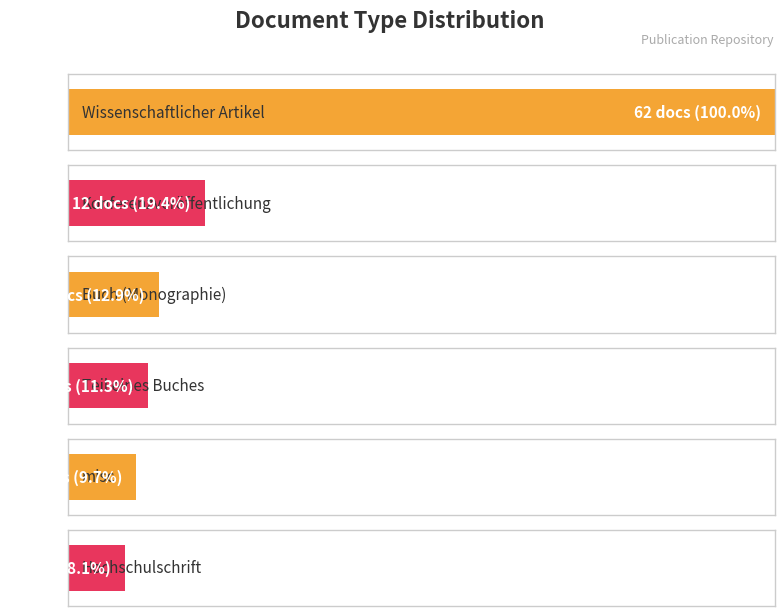

List the labels in order of value, smallest first.

Hochschulschrift, misc, Teil eines Buches, Buch (Monographie), Konferenzveröffentlichung, Wissenschaftlicher Artikel